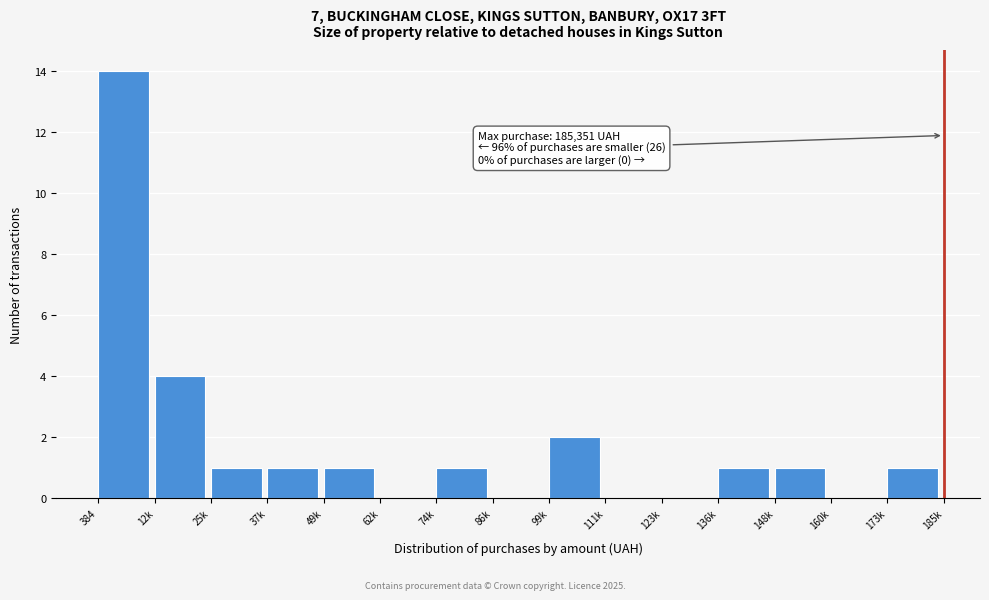

Reading left to right, transcribe all the data shown in this chart.

384=14	12k=4	25k=1	37k=1	49k=1	62k=0	74k=1	86k=0	99k=2	111k=0	123k=0	136k=1	148k=1	160k=0	173k=1